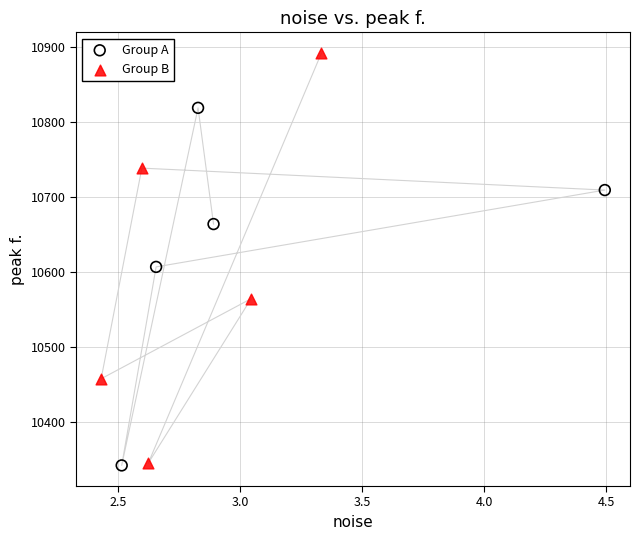

Which series has the largest Y range (max minus min)?

Group B